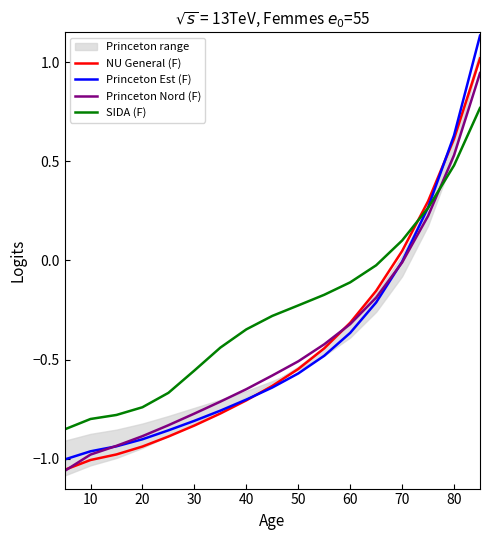

The SIDA (F) series shows -0.6 at 70. True or false?

False